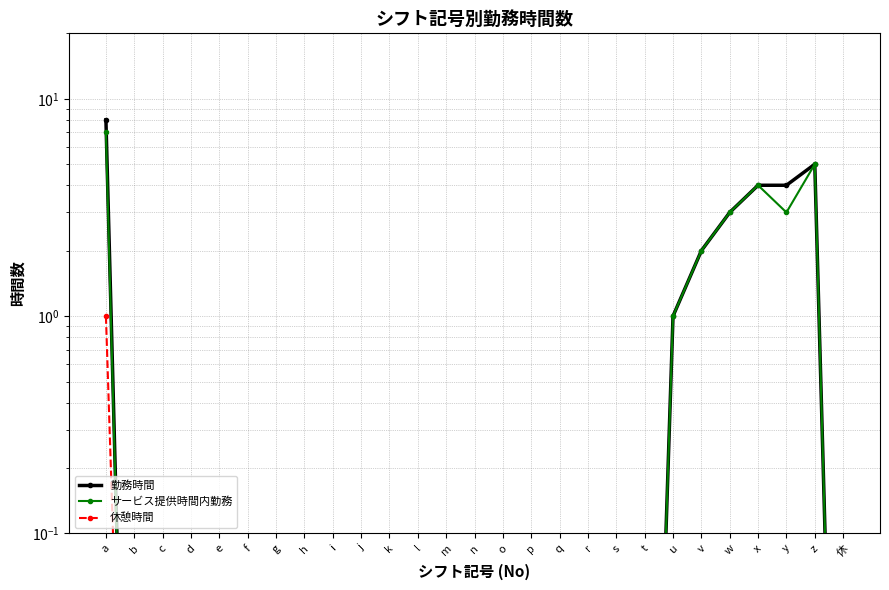

True or false: 勤務時間 has more than 1 interior local peaks.

False